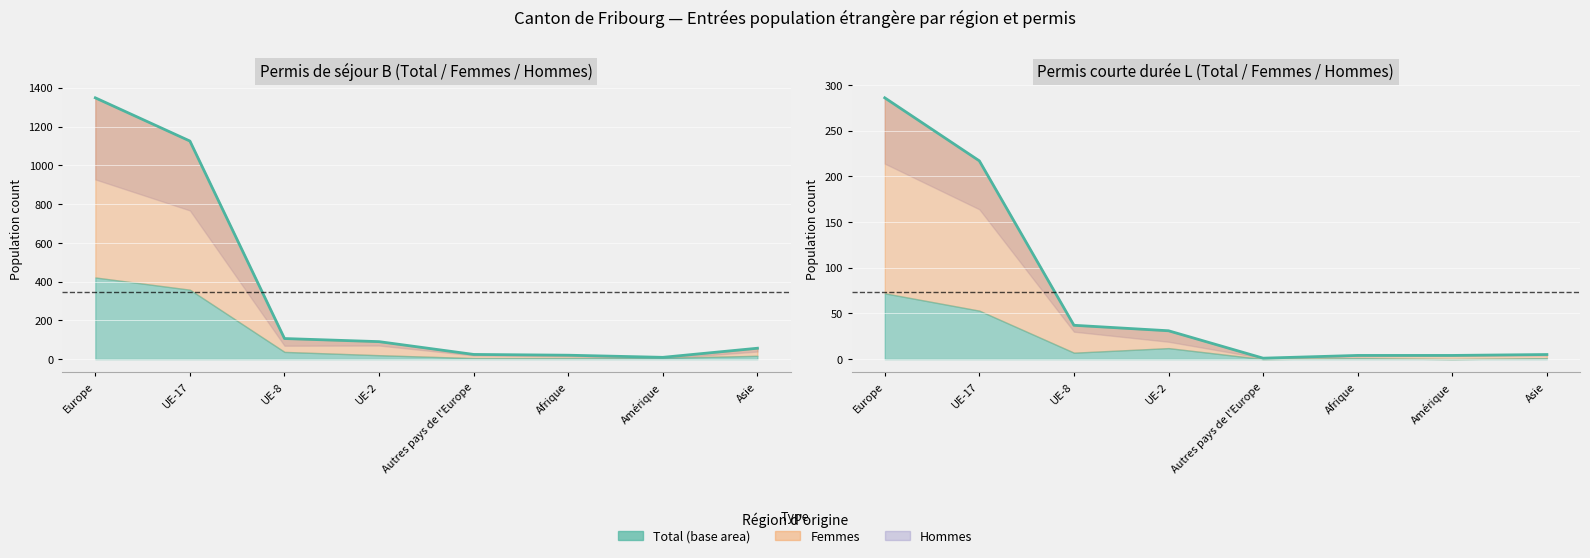

The value at Europe is 145. True or false?

False